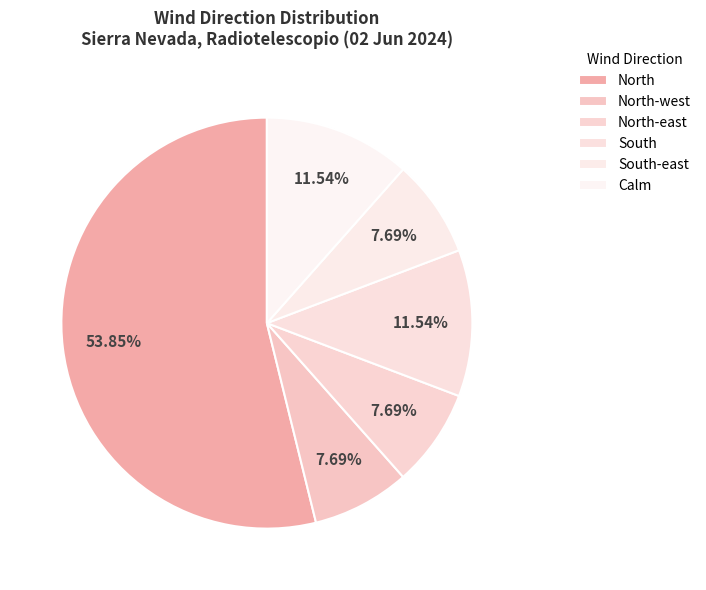

What is the total percentage of Calm and South?

23.1%